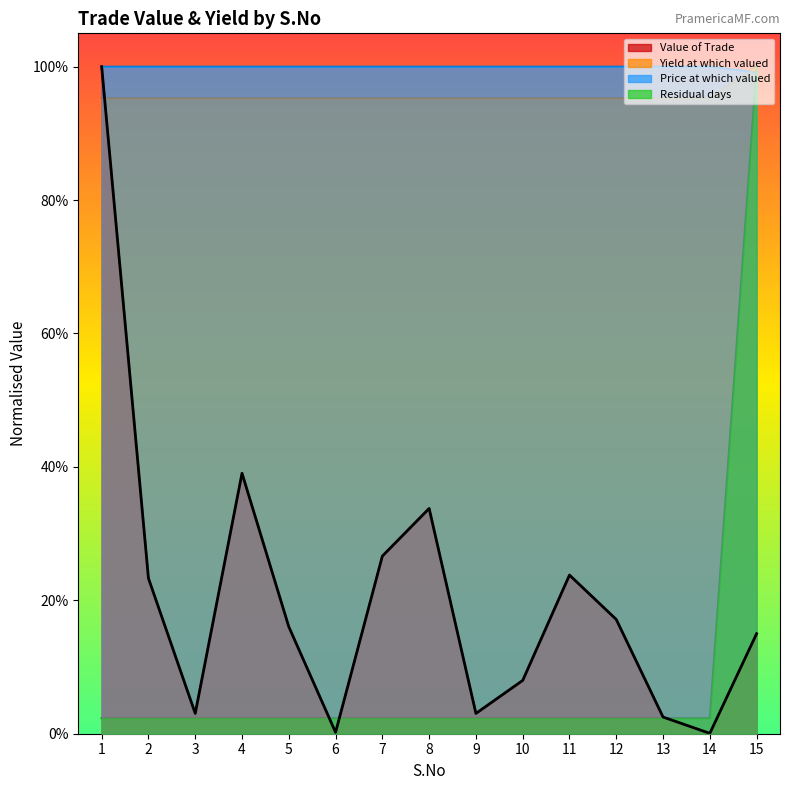

Is it true that Residual days equals 1.0 at 7?

True